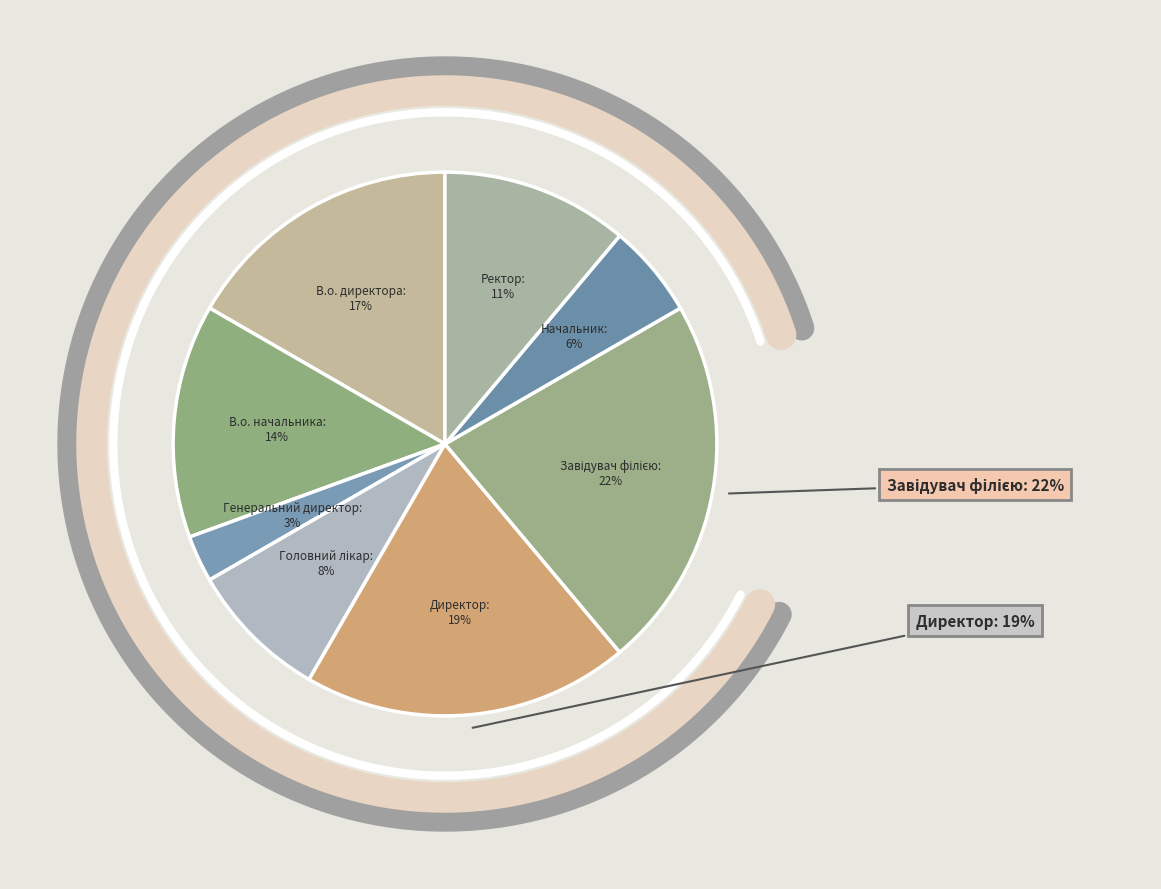

Does Директор account for over 50% of the chart?

No